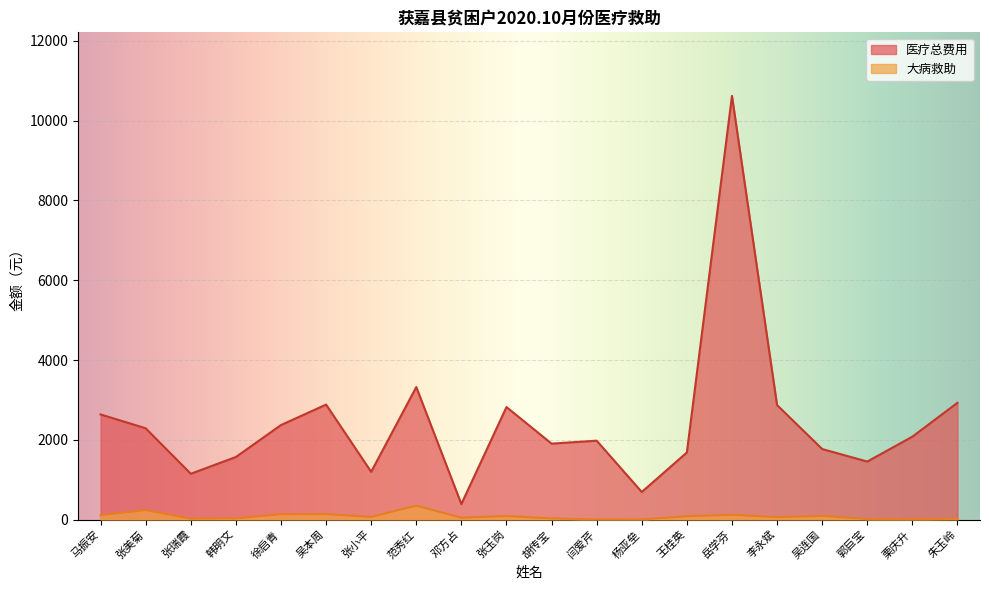

What is the average value of the 医疗总费用 series?

2430.2